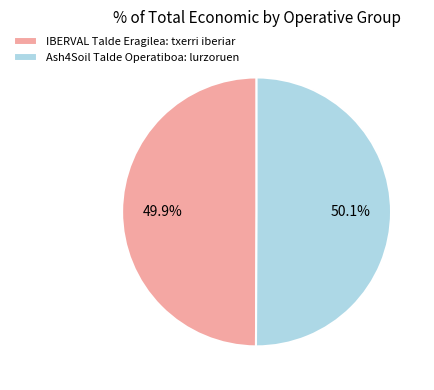

True or false: IBERVAL Talde Eragilea: txerri iberiar accounts for 50% of the total.

True